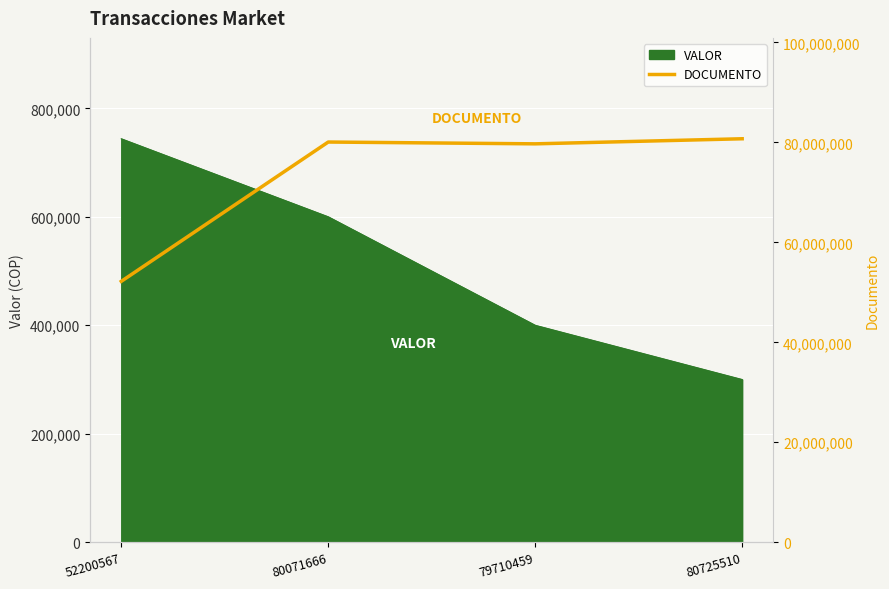

Which label corresponds to the largest value in the chart?

80725510